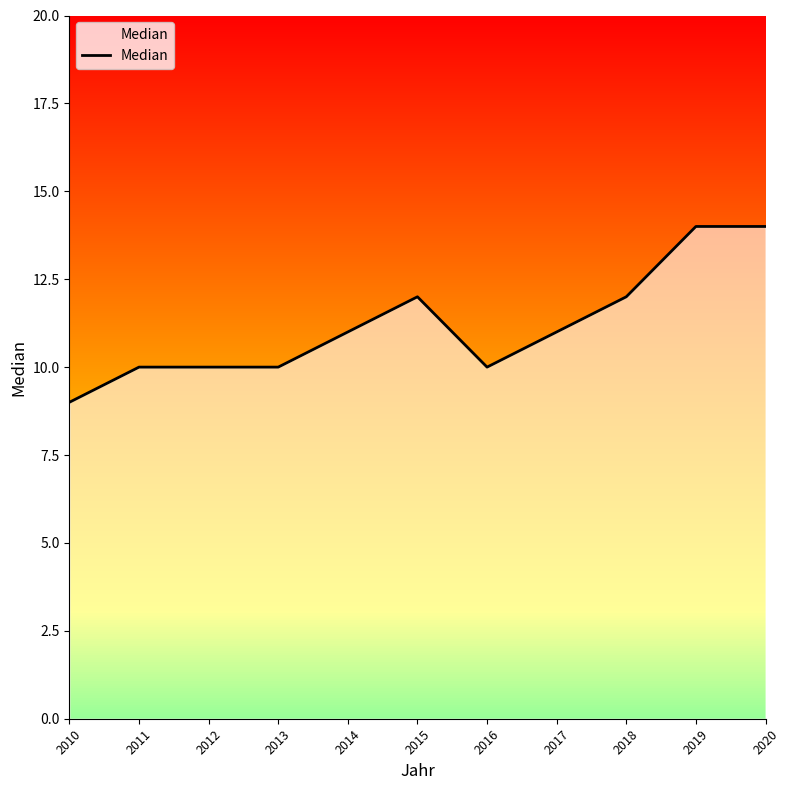

What is the value of the 11th point from the left?

14